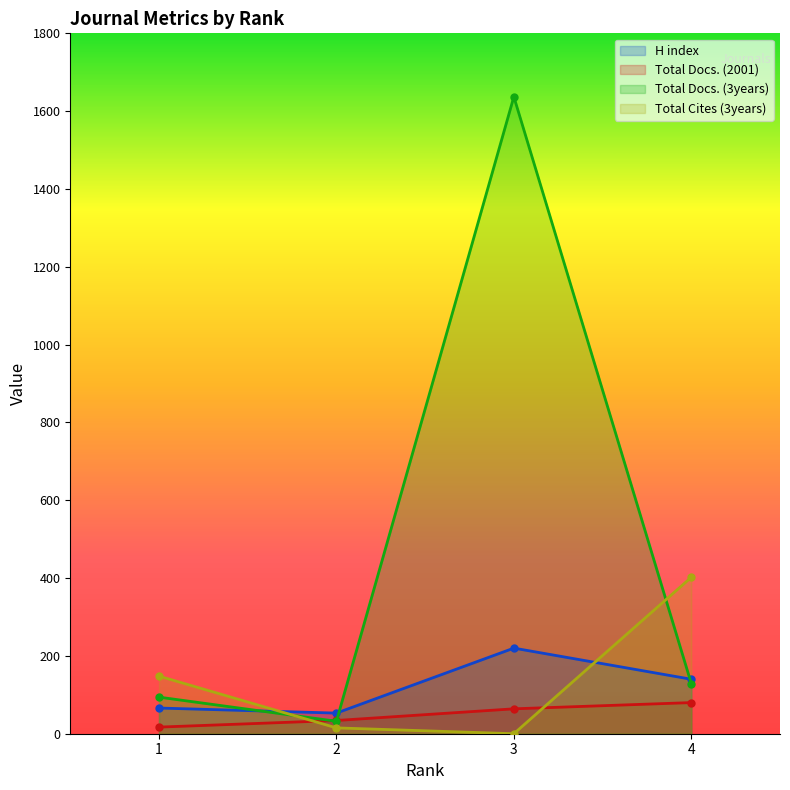

What is the sum of the H index values at 3 and 4?

360